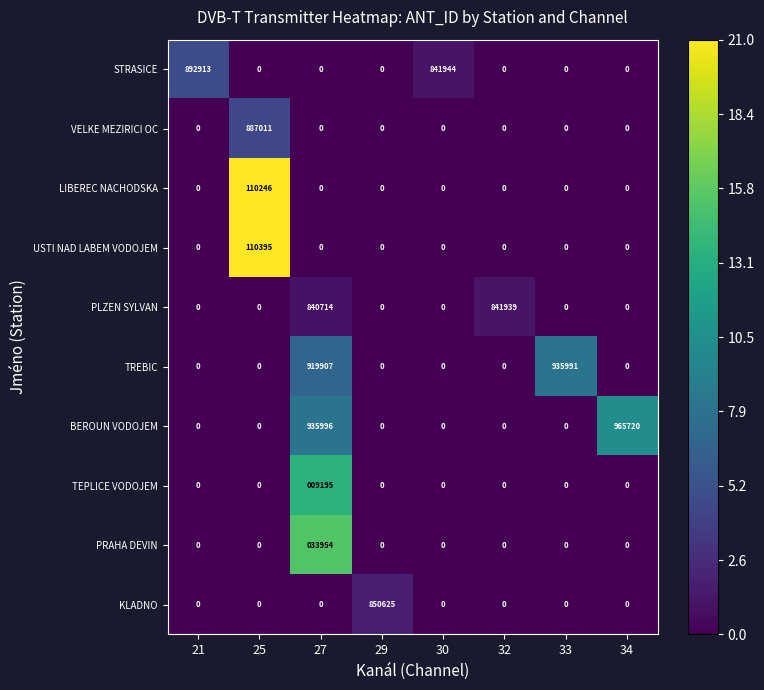

List the series in order of their peak value, highest first.

BEROUN VODOJEM, TREBIC, STRASICE, VELKE MEZIRICI OC, KLADNO, PLZEN SYLVAN, USTI NAD LABEM VODOJEM, LIBEREC NACHODSKA, PRAHA DEVIN, TEPLICE VODOJEM